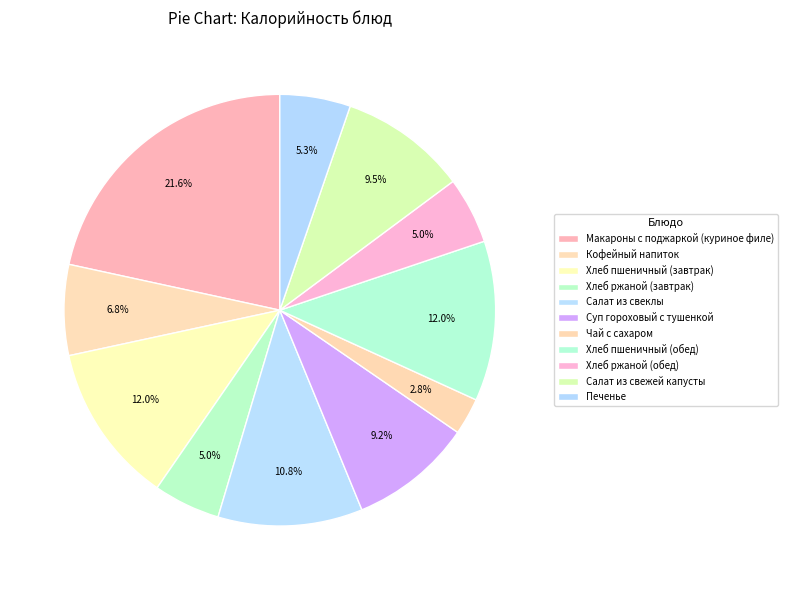

Which category has the smallest portion of the pie?

Чай с сахаром